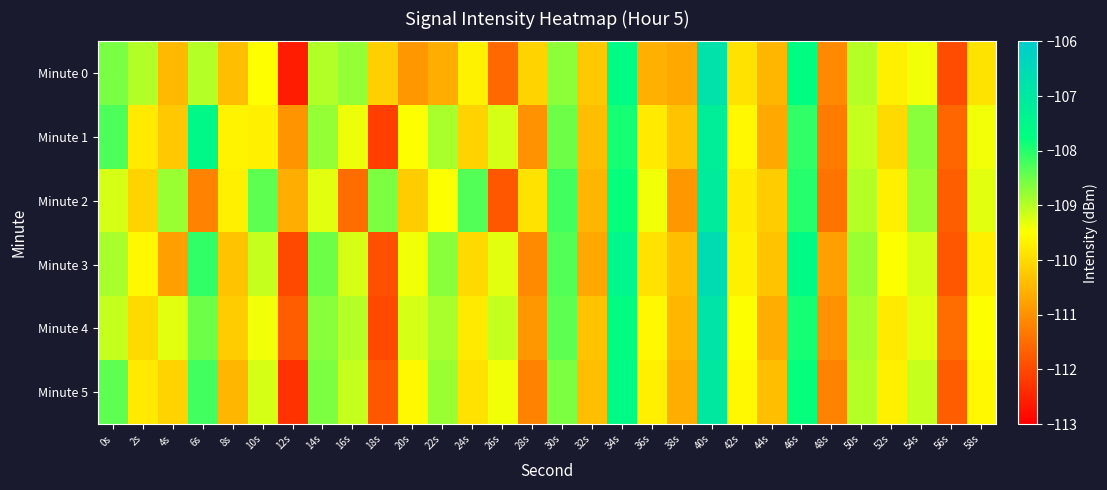

Which series has the largest range (max minus min)?

Minute 0